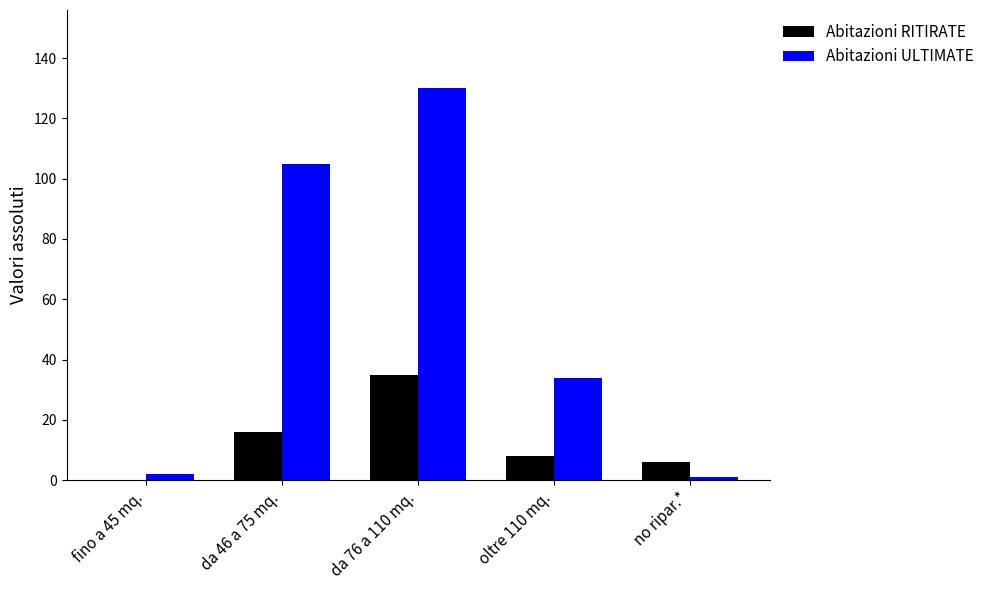

What is the sum of the Abitazioni ULTIMATE values at da 76 a 110 mq. and oltre 110 mq.?

164